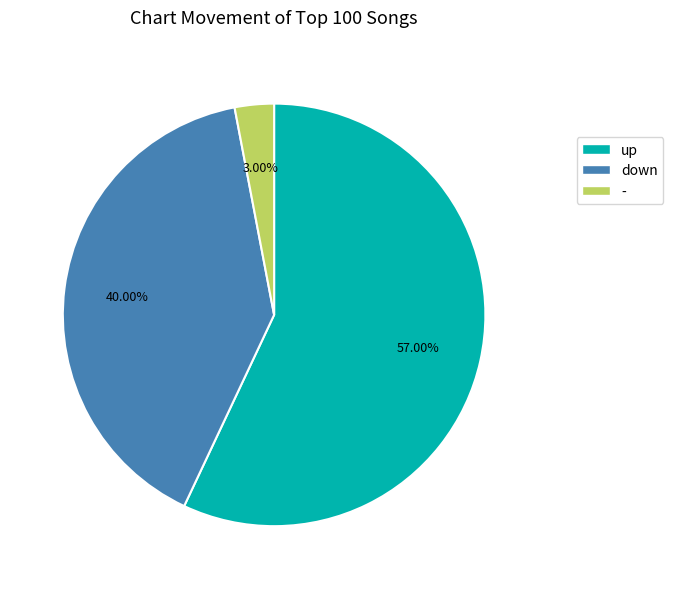

How many segments does this pie chart have?

3